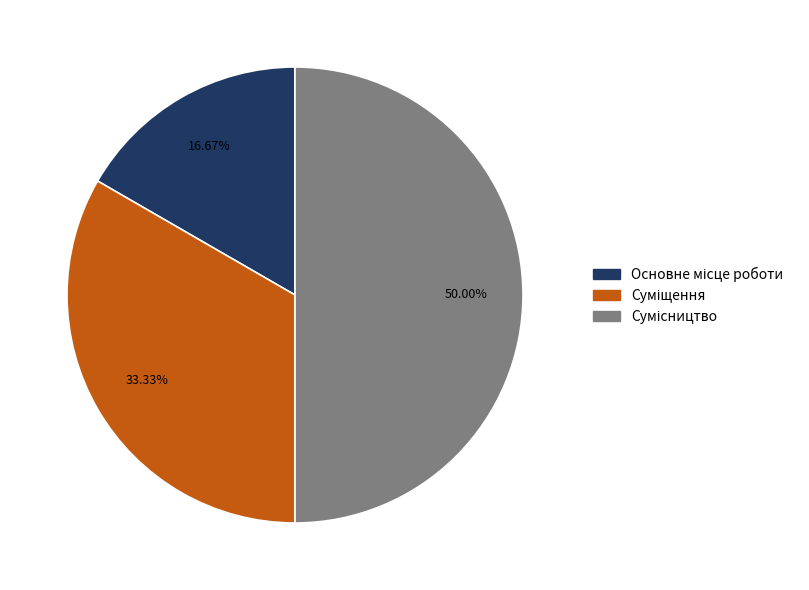

How many slices are in this pie chart?

3